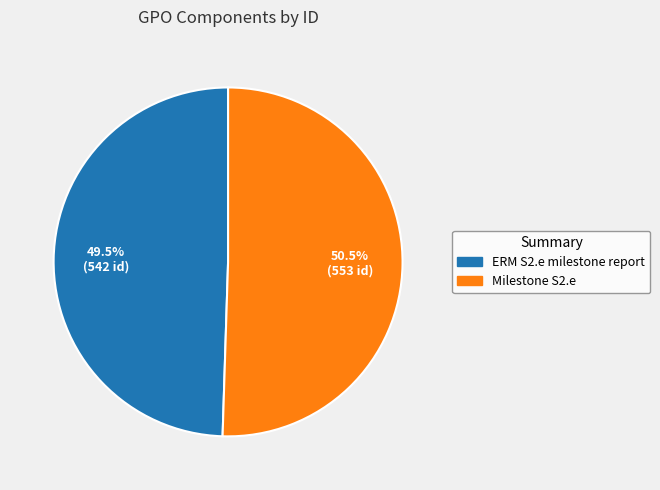

What portion of the pie excludes Milestone S2.e?

49.5%